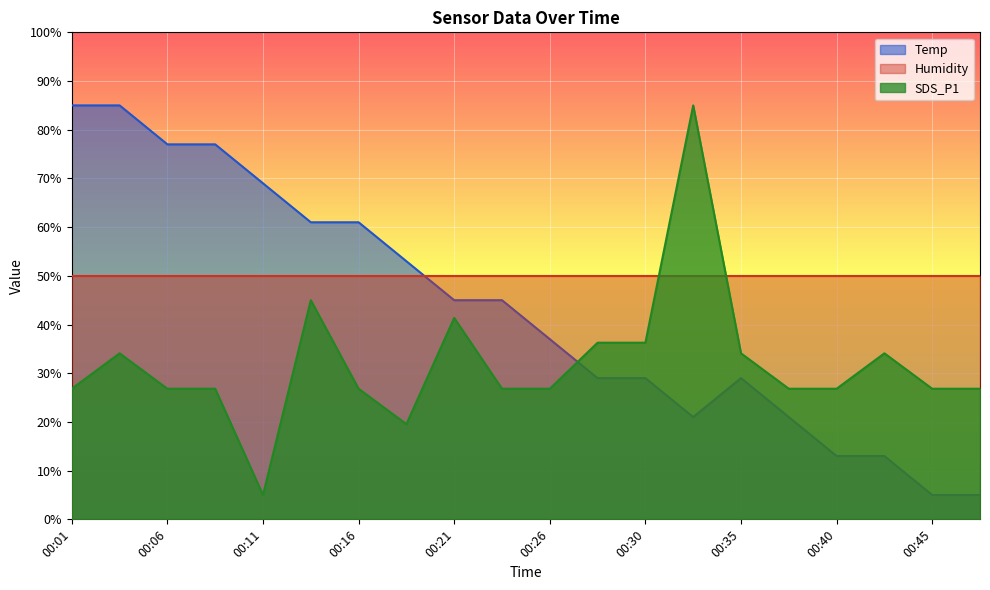

What is the difference between the highest and lowest values at 00:45?

45.0